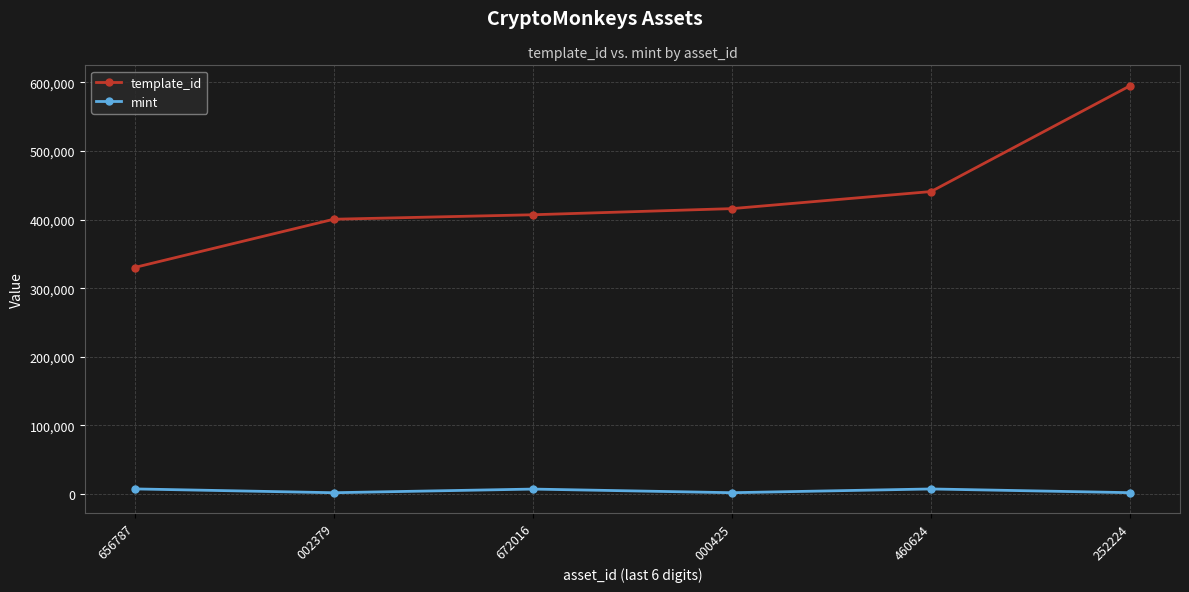

How many data points does each series have?

6